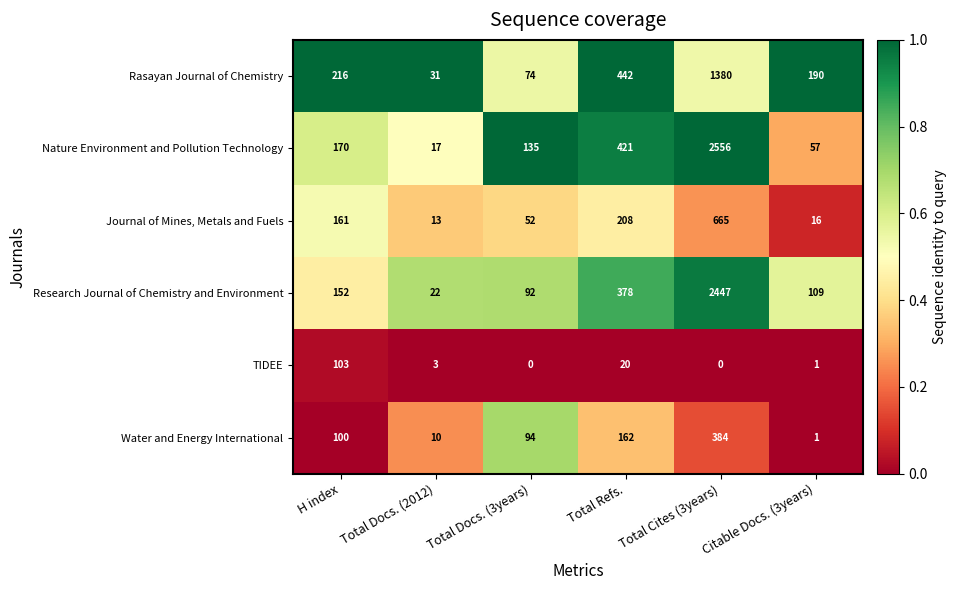

At which label does Journal of Mines, Metals and Fuels reach its peak?

Total Cites (3years)